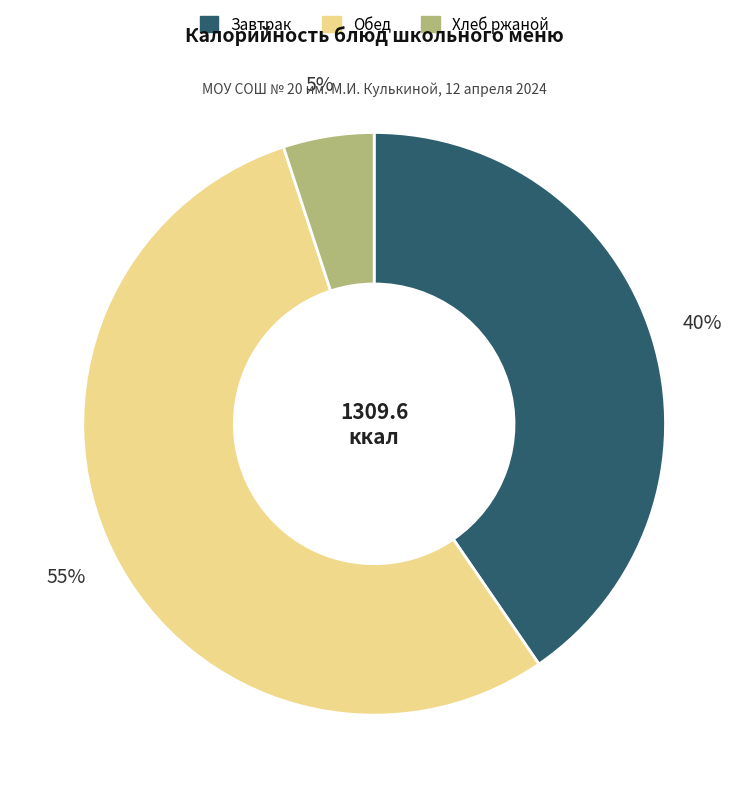

To the nearest percent, what is the average slice percentage?

33%